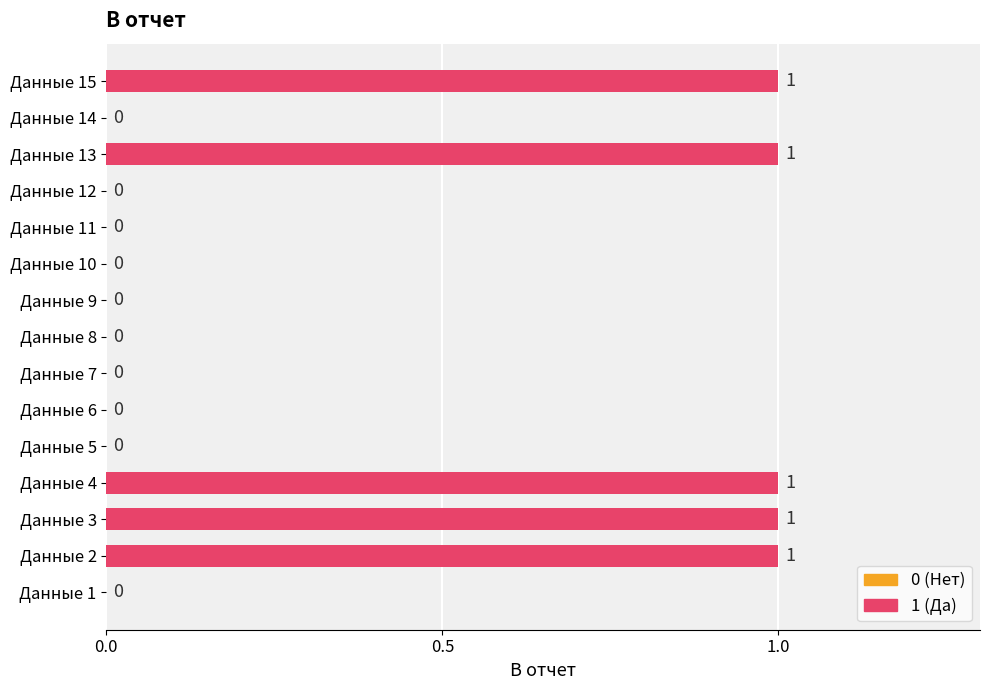

The value at Данные 15 is 2. True or false?

False